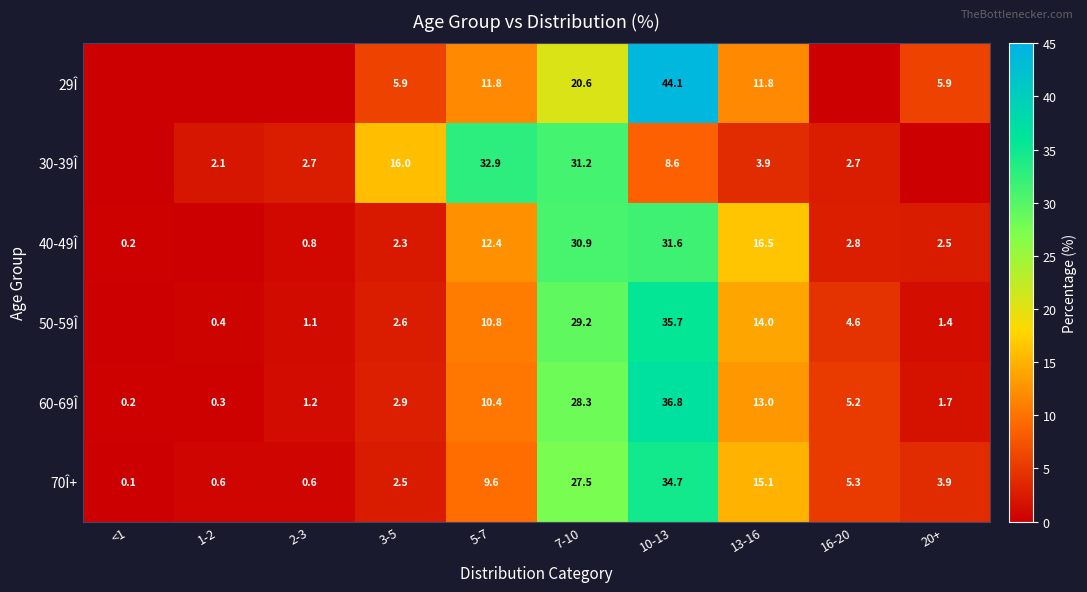

True or false: 40-49Î has a value of 52.3 at 7-10.

False